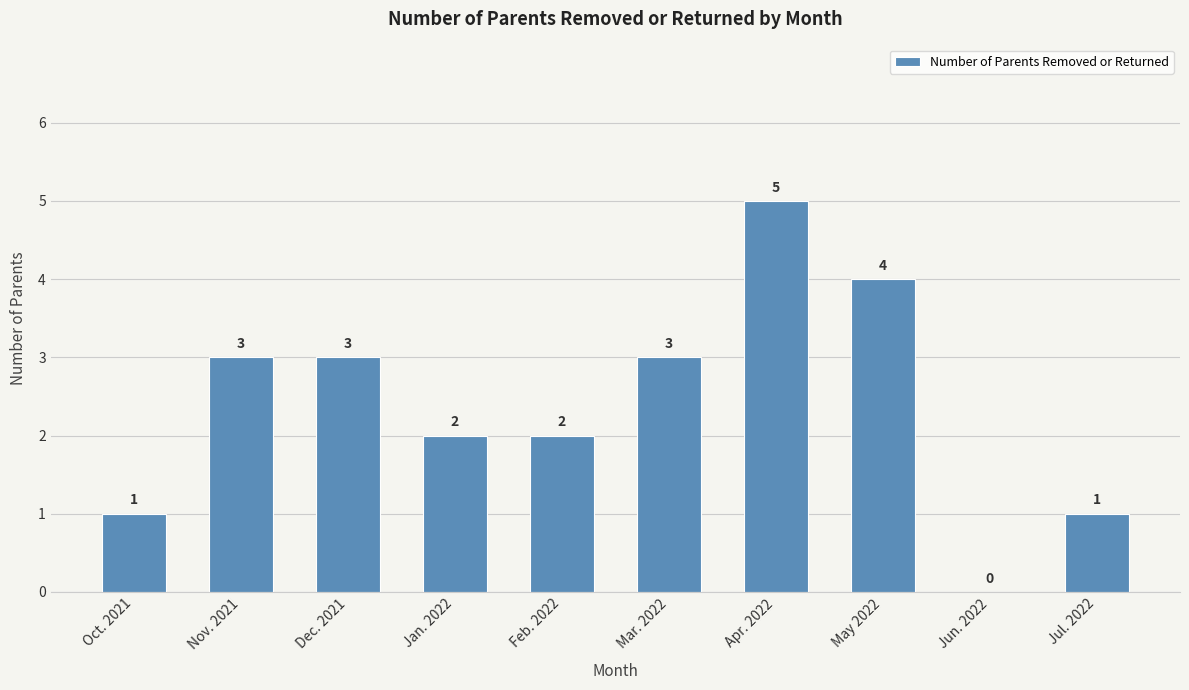

The chart shows a value of 1 at Nov. 2021. True or false?

False